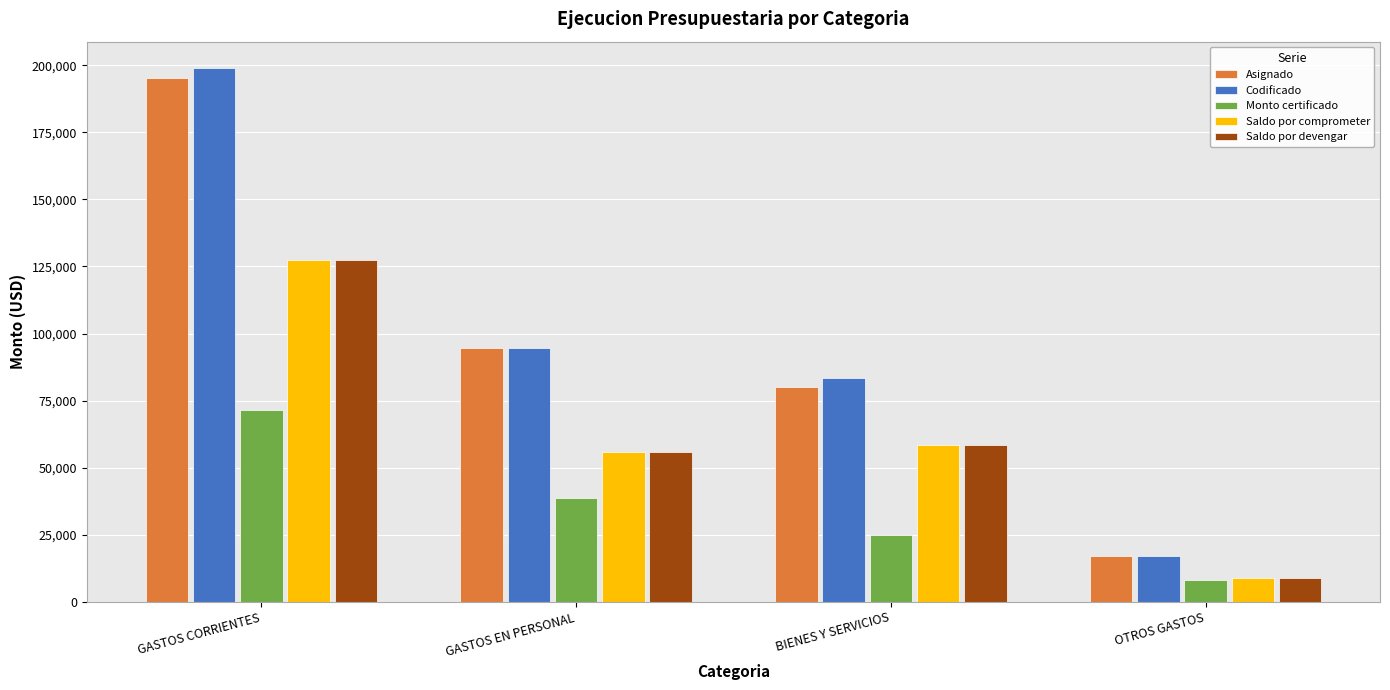

Which category has the lowest value in the Asignado series?

OTROS GASTOS